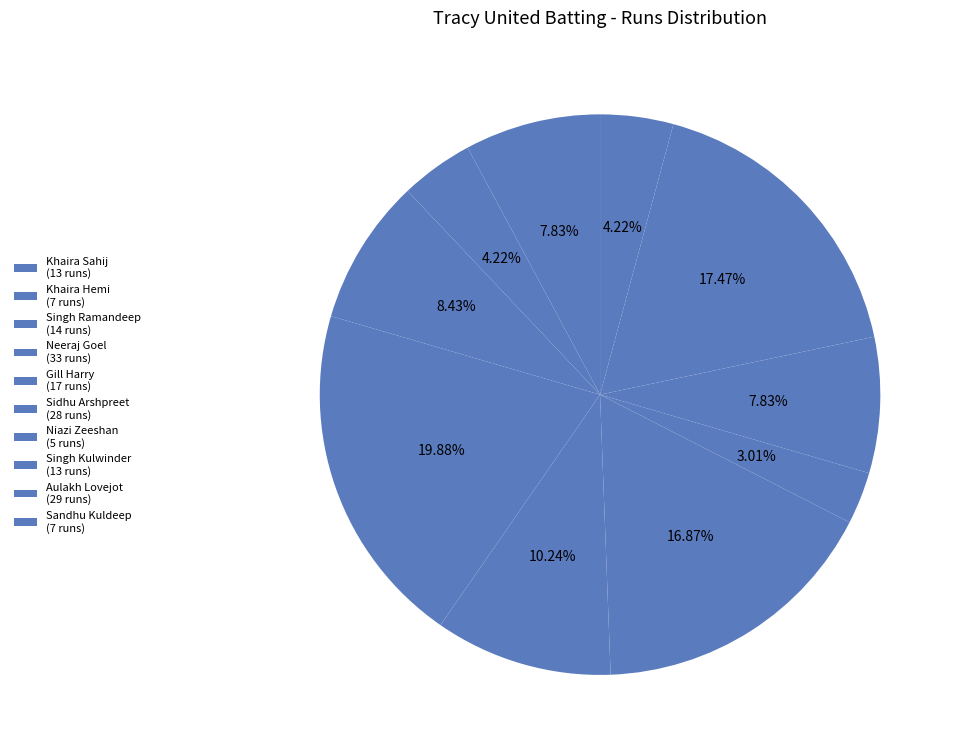

Which category has the smallest portion of the pie?

Niazi Zeeshan